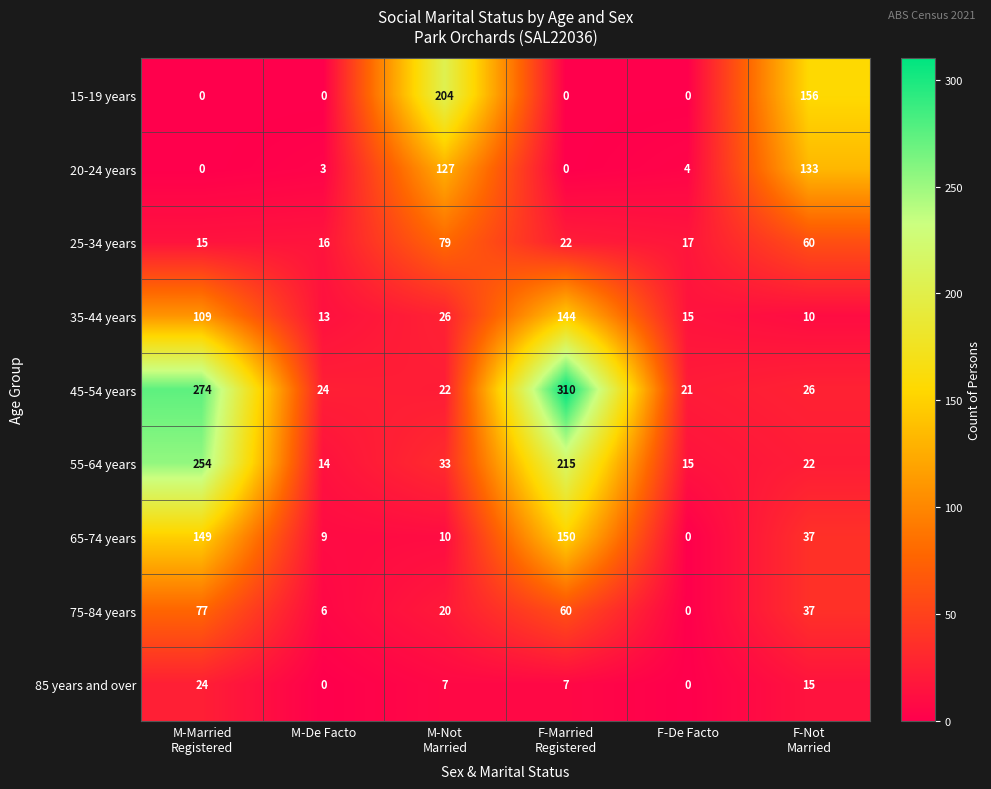

Rank the series by their maximum value, from highest to lowest.

45-54 years, 55-64 years, 15-19 years, 65-74 years, 35-44 years, 20-24 years, 25-34 years, 75-84 years, 85 years and over